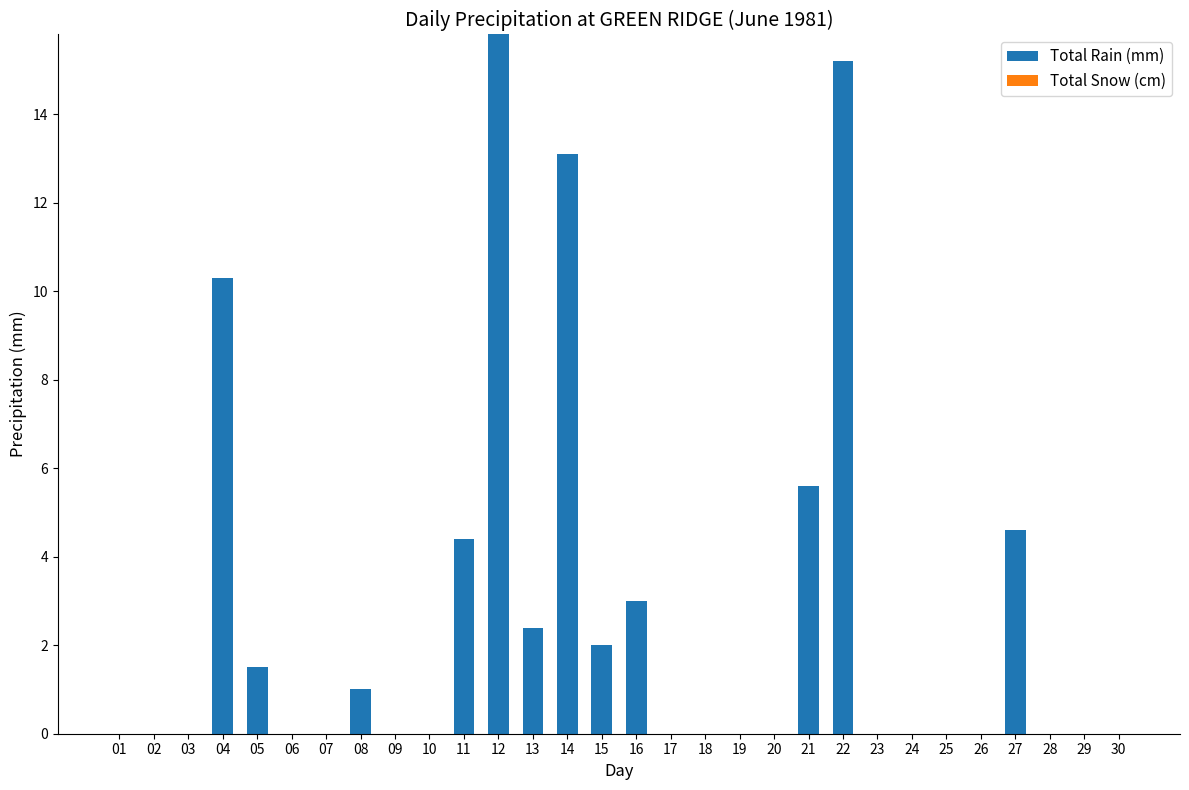

What value does the data have at 05?

1.5